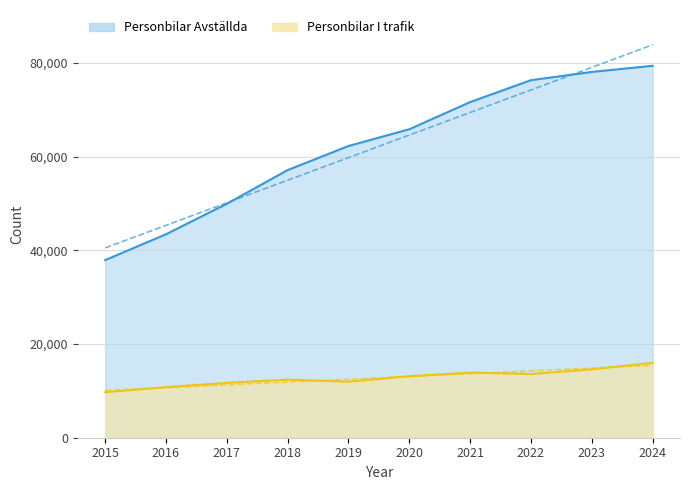

Reading left to right, what are all the values shown in this chart?

Personbilar Avställda: 37917	43442	49947	57136	62280	65862	71654	76338	78095	79408
Personbilar I trafik: 9706	10793	11713	12399	11969	13127	13890	13605	14598	15994